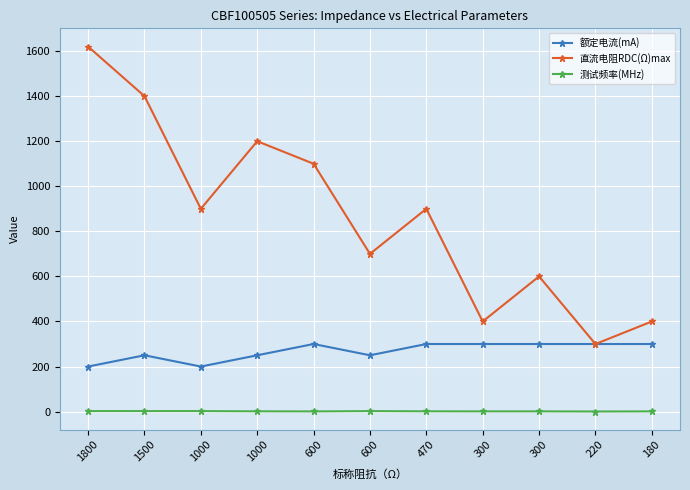

How many data points in 额定电流(mA) are less than 300?

5